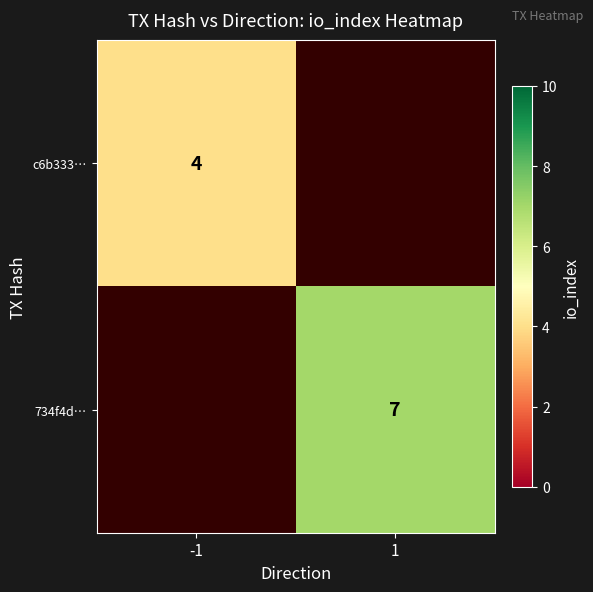

How many categories are shown in the chart?

2